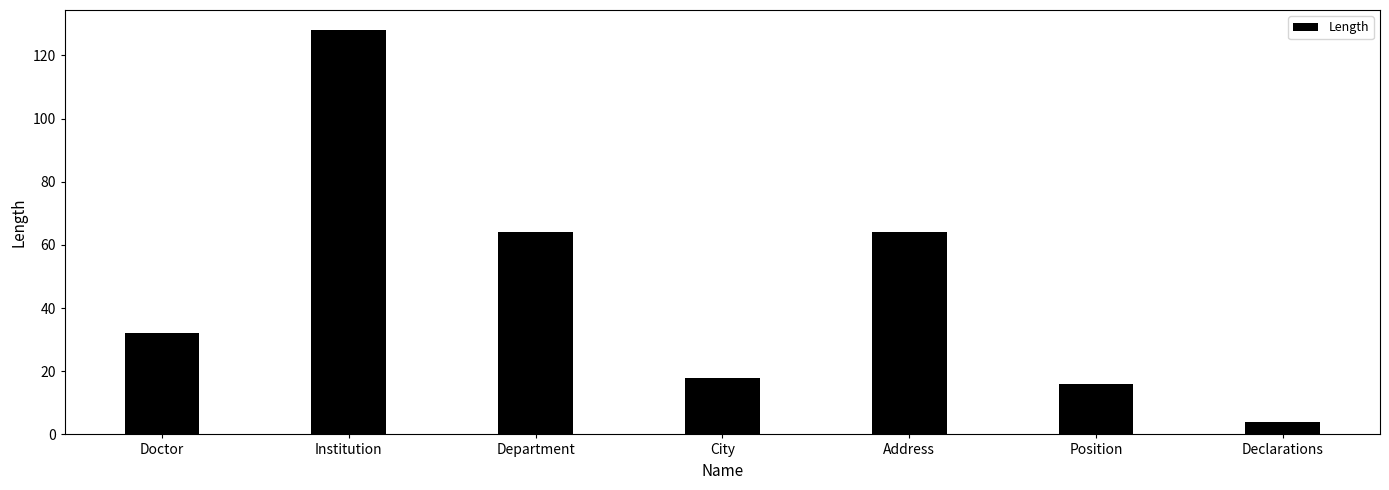

True or false: the data shows 64 at Department.

True